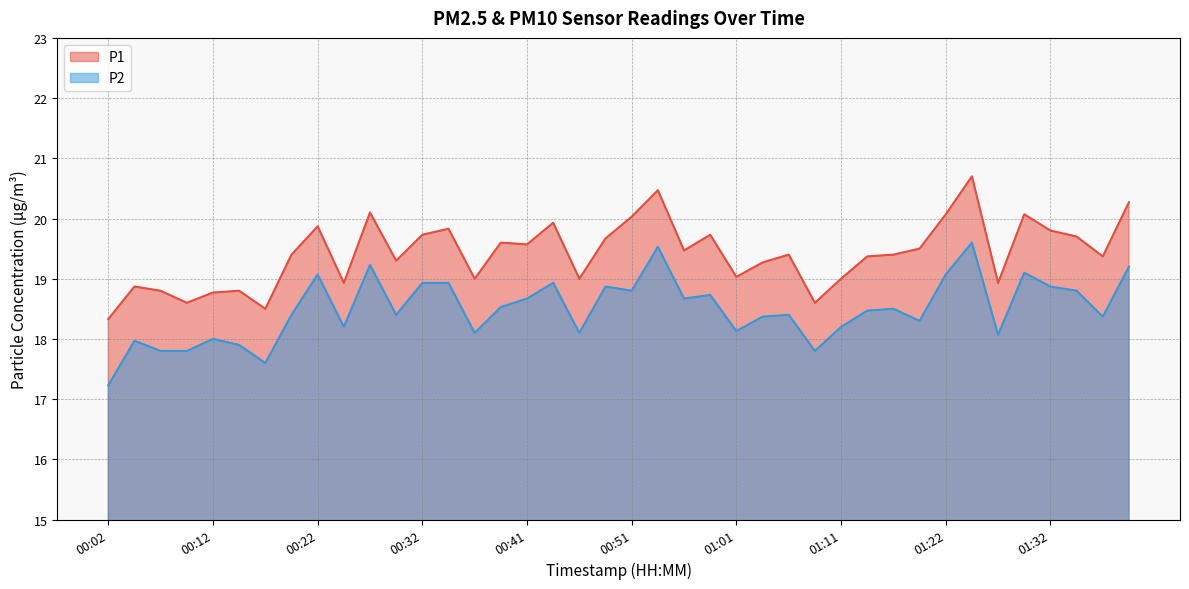

Where is P2 nearest to the value 18?

00:12